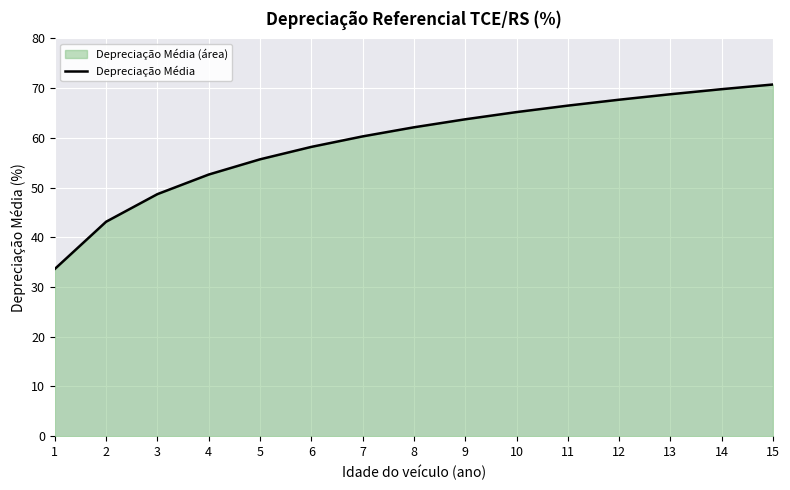

At which label is the value closest to 52?

4